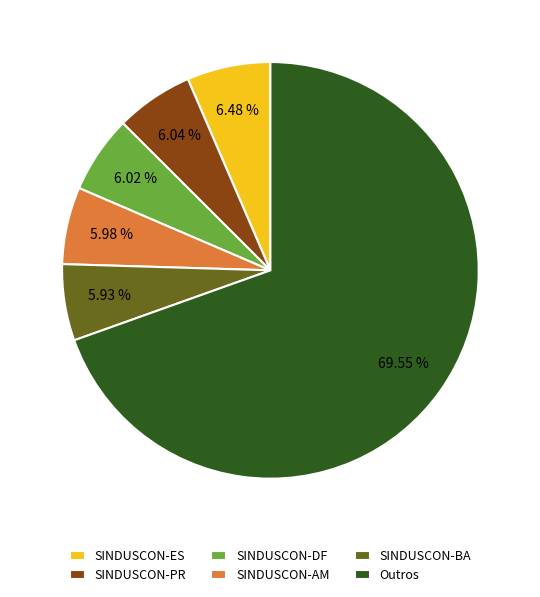

What is the majority slice?

Outros